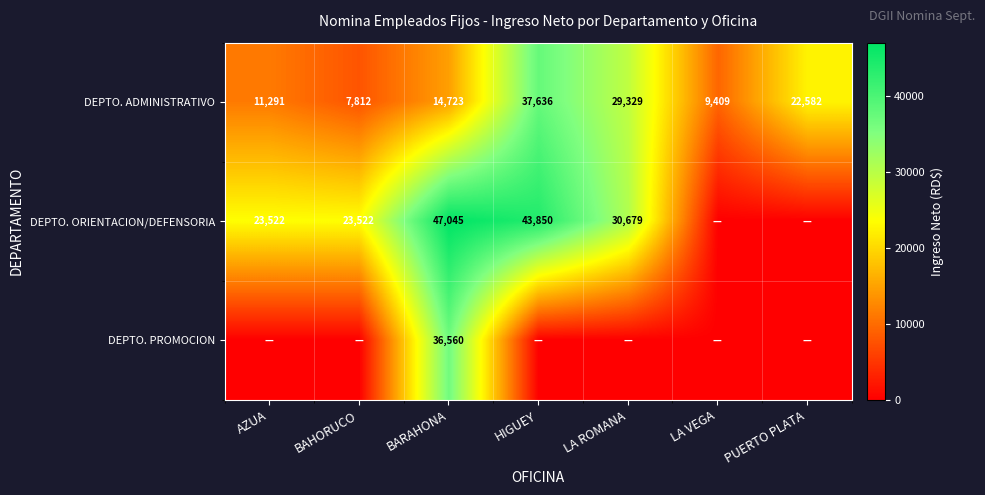

What is the difference between the DEPTO. ADMINISTRATIVO values at BAHORUCO and PUERTO PLATA?

14770